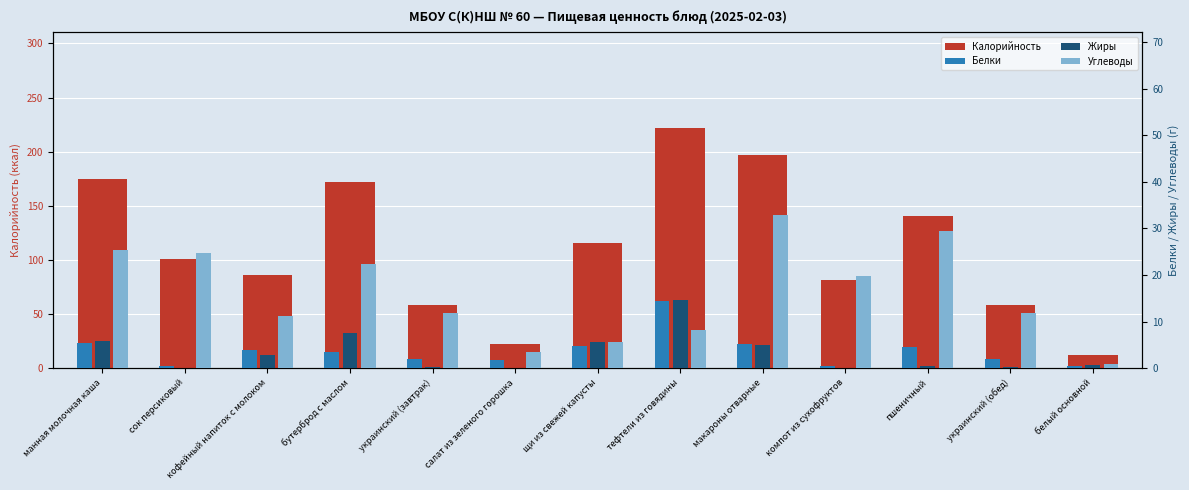

What is the label of the 6th bar from the left?

салат из зеленого горошка